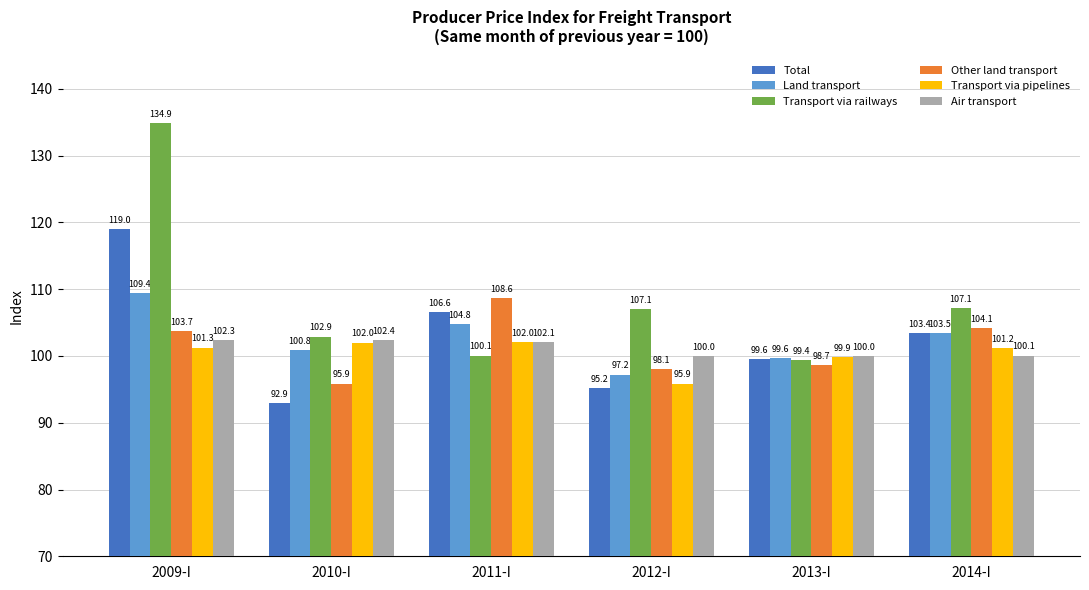

Are the bars horizontal?

No